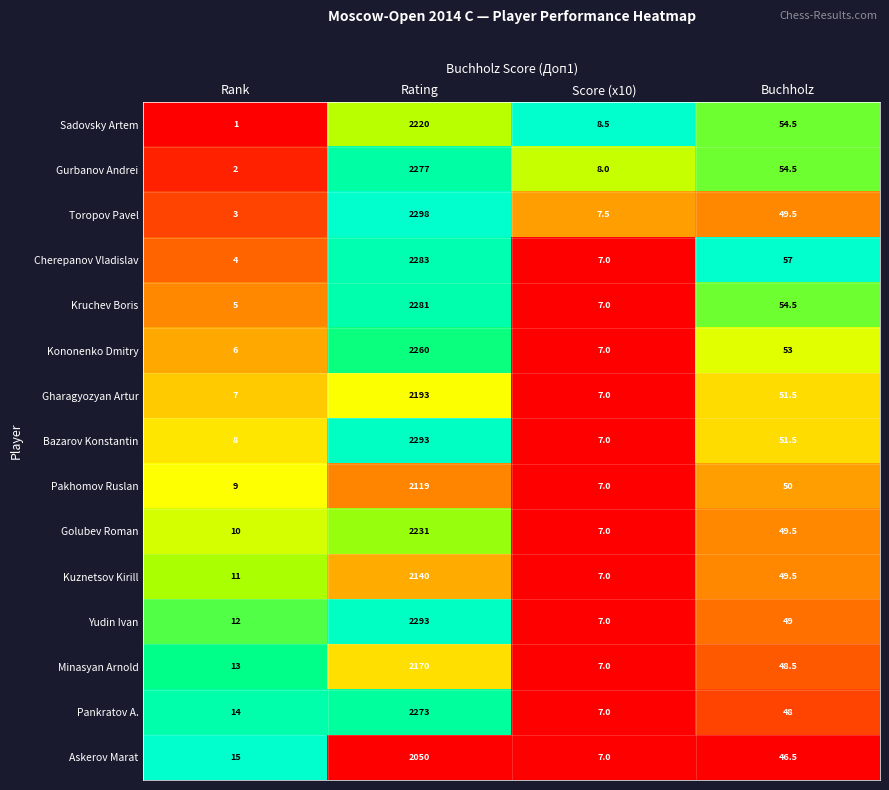

At which category is the sum across all series the highest?

Rating